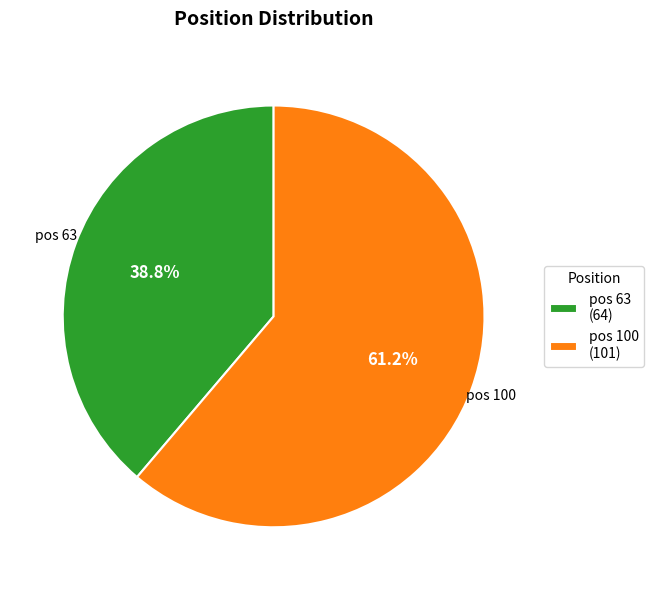

To the nearest percent, what is the difference between the largest and smallest slice percentages?

22%